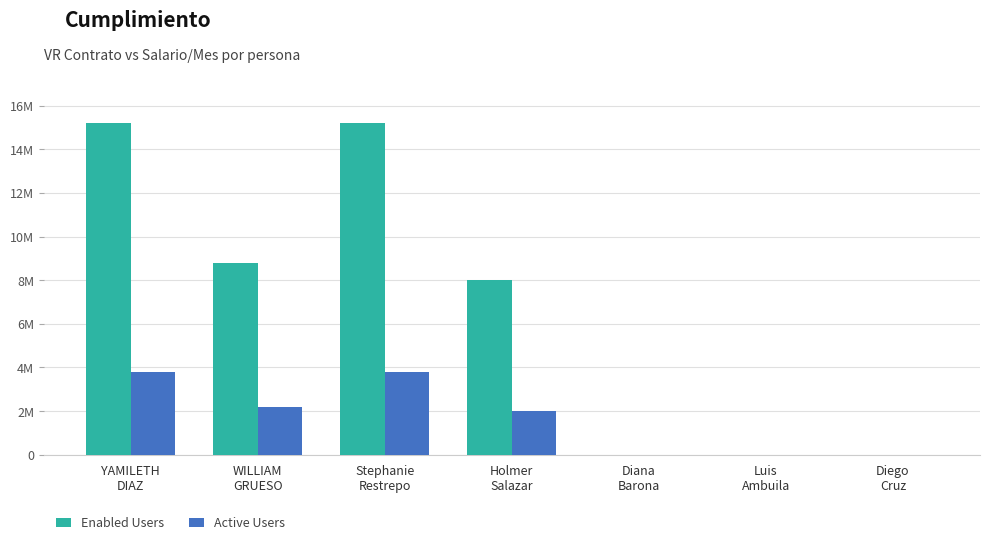

What are all the series names shown in the legend?

Enabled Users, Active Users